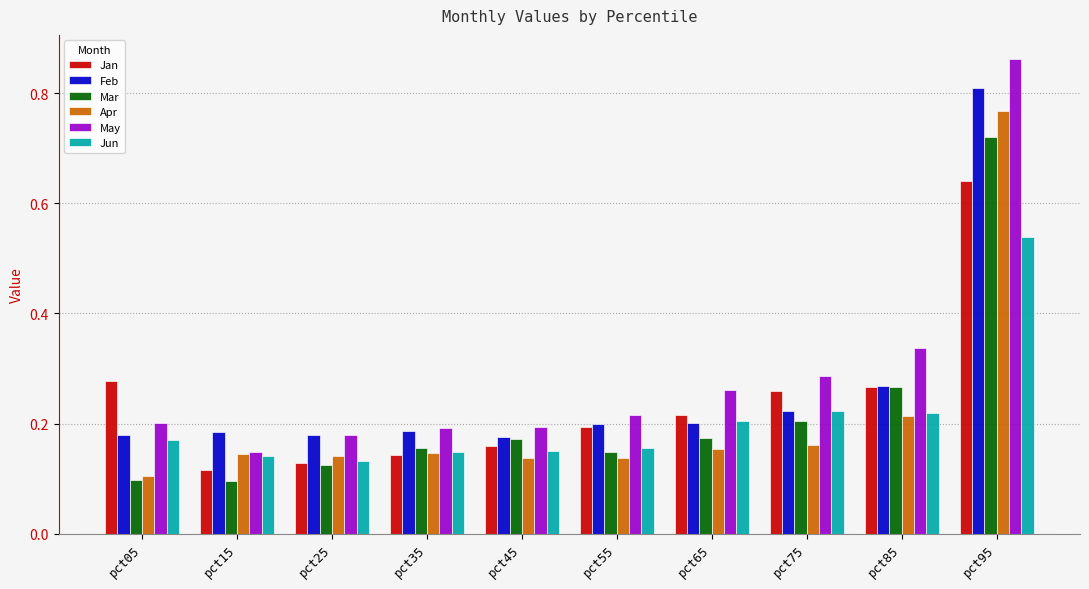

How many Apr values are between 0 and 1?

10